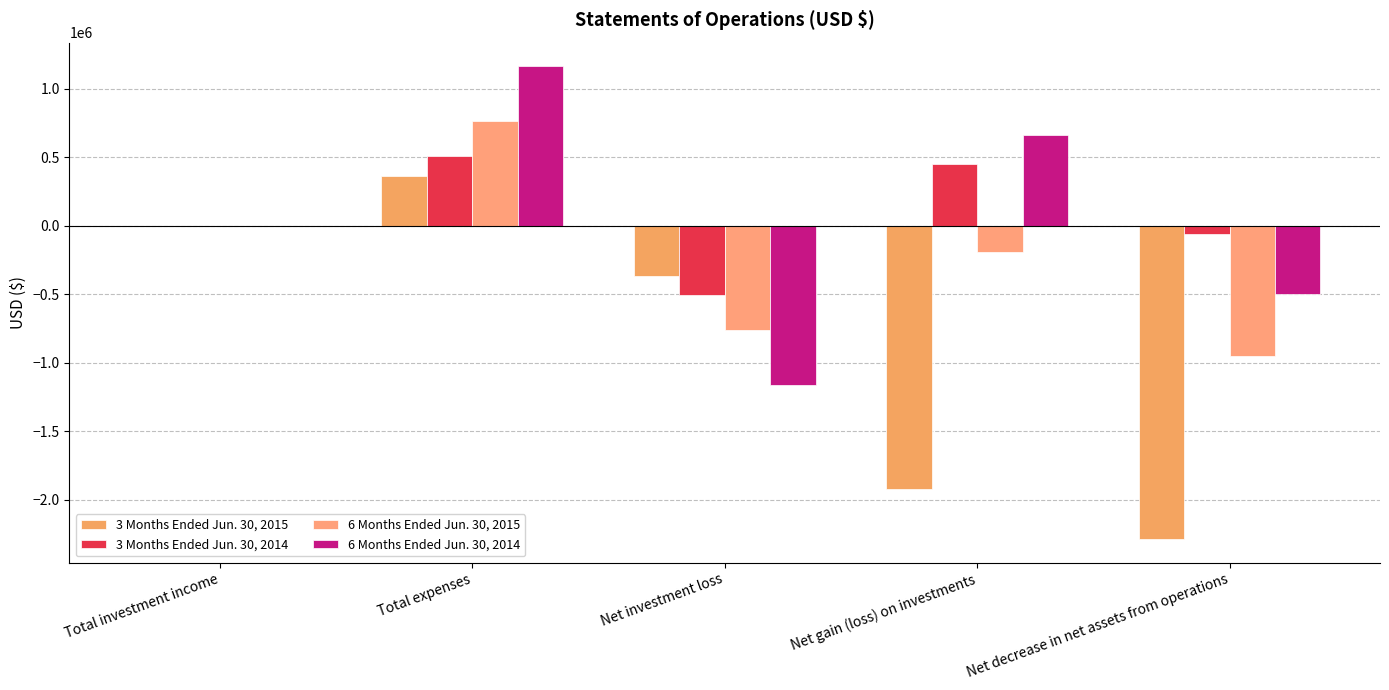

Reading left to right, list all the values displayed in this chart.

3 Months Ended Jun. 30, 2015: Total investment income=341	Total expenses=363385	Net investment loss=-363044	Net gain (loss) on investments=-1923927	Net decrease in net assets from operations=-2286971
3 Months Ended Jun. 30, 2014: Total investment income=604	Total expenses=509231	Net investment loss=-508627	Net gain (loss) on investments=451861	Net decrease in net assets from operations=-56766
6 Months Ended Jun. 30, 2015: Total investment income=775	Total expenses=763527	Net investment loss=-762752	Net gain (loss) on investments=-188004	Net decrease in net assets from operations=-950756
6 Months Ended Jun. 30, 2014: Total investment income=1545	Total expenses=1165628	Net investment loss=-1164083	Net gain (loss) on investments=665324	Net decrease in net assets from operations=-498759